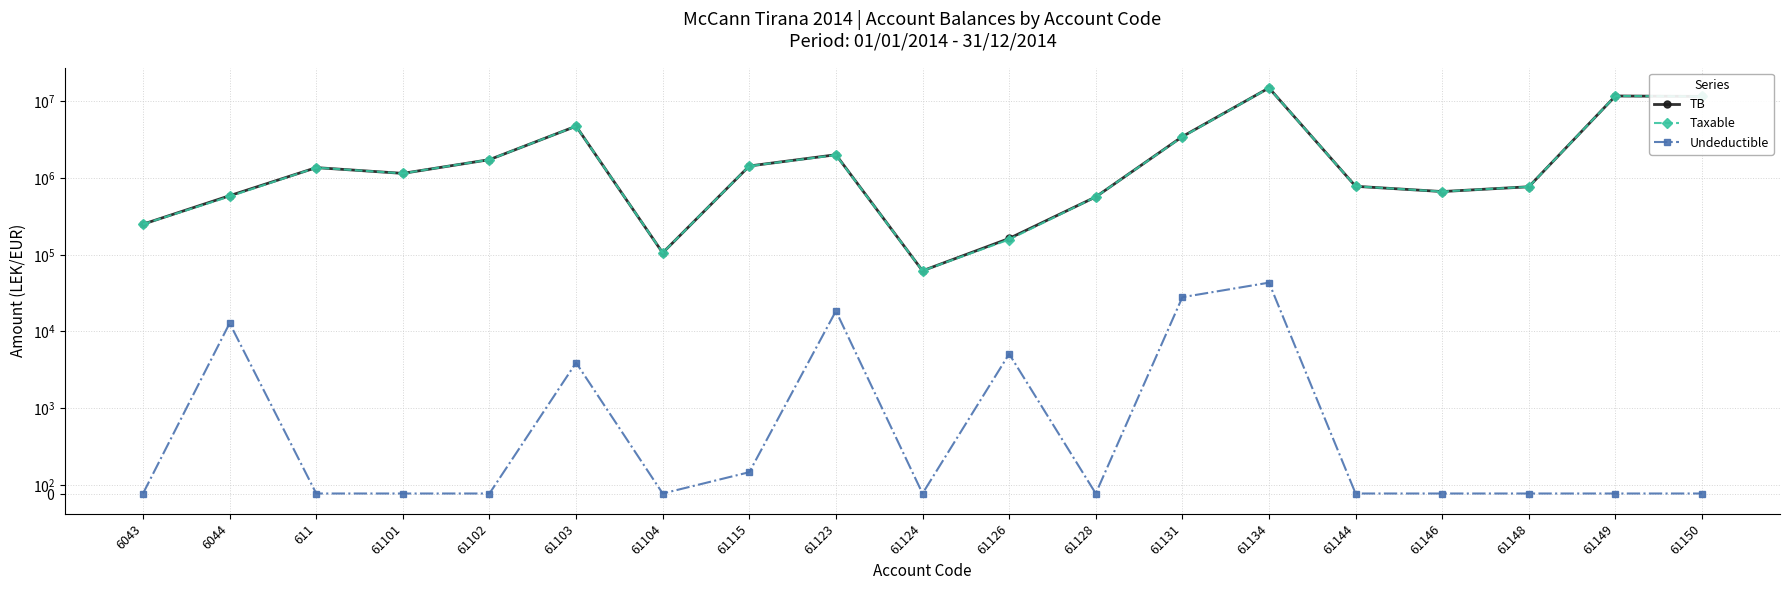

How many values in the TB series are below 1149043?

9